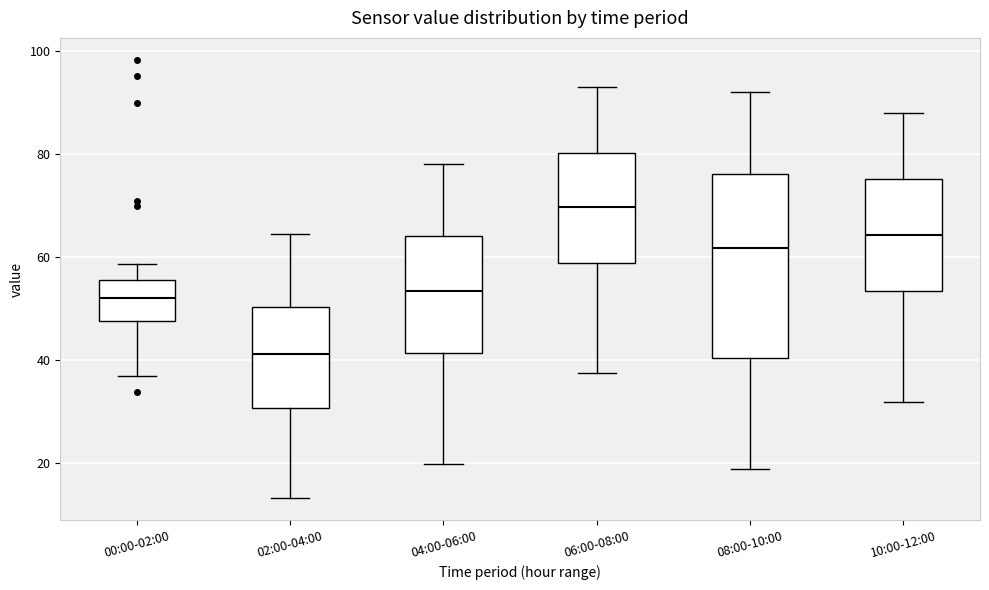

Reading left to right, transcribe this box plot: for each box, give where its median line is, the range the box spans, and where its two whiskers end, as read against the y-axis. The values are not printed on the chart, so give them approximately, as read against the axis.

00:00-02:00: median 52, box 48 to 56, whiskers 36 to 58
02:00-04:00: median 42, box 30 to 50, whiskers 14 to 64
04:00-06:00: median 54, box 42 to 64, whiskers 20 to 78
06:00-08:00: median 70, box 58 to 80, whiskers 38 to 94
08:00-10:00: median 62, box 40 to 76, whiskers 18 to 92
10:00-12:00: median 64, box 54 to 76, whiskers 32 to 88